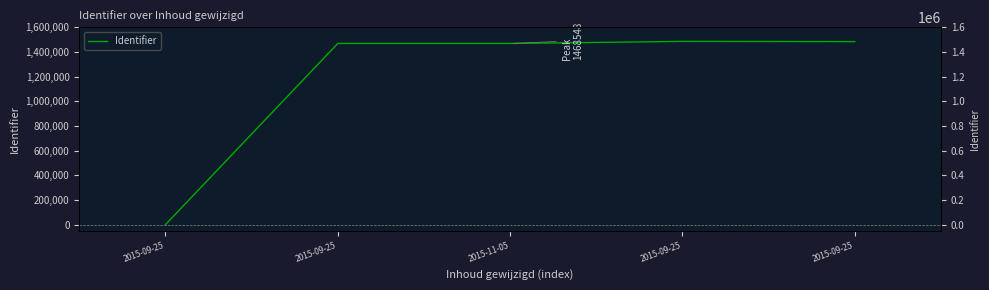

At which category does the data reach its first local peak?

2015-09-25